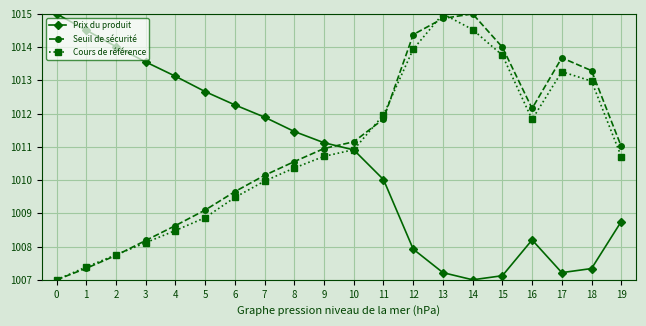

How many lines are shown in the chart?

3